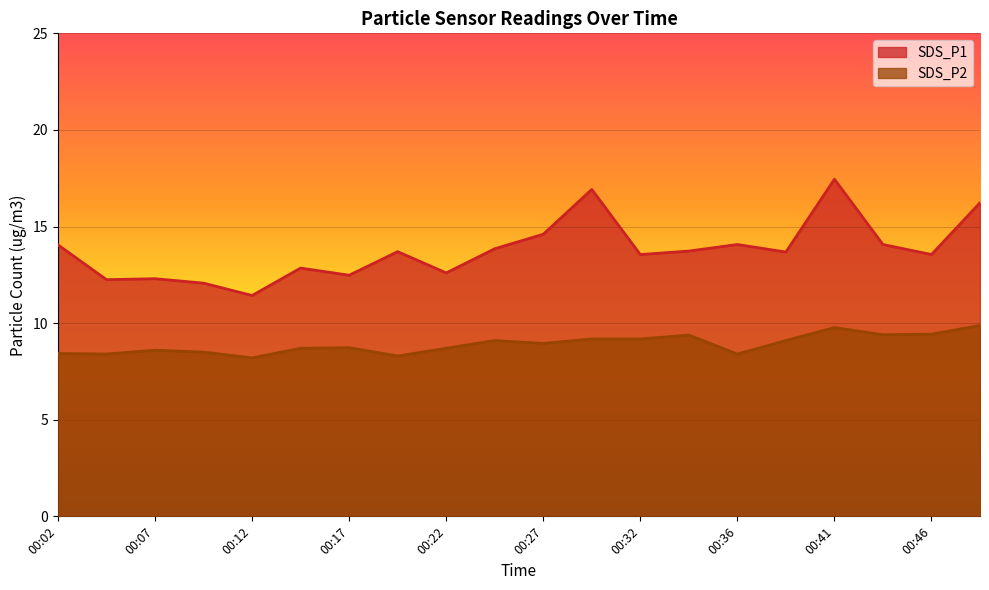

What is the value of the SDS_P2 point at the 9th from the left?

8.7